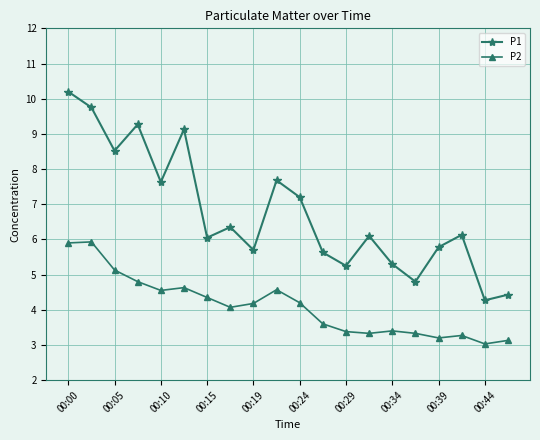

What is the smallest value displayed?

3.0